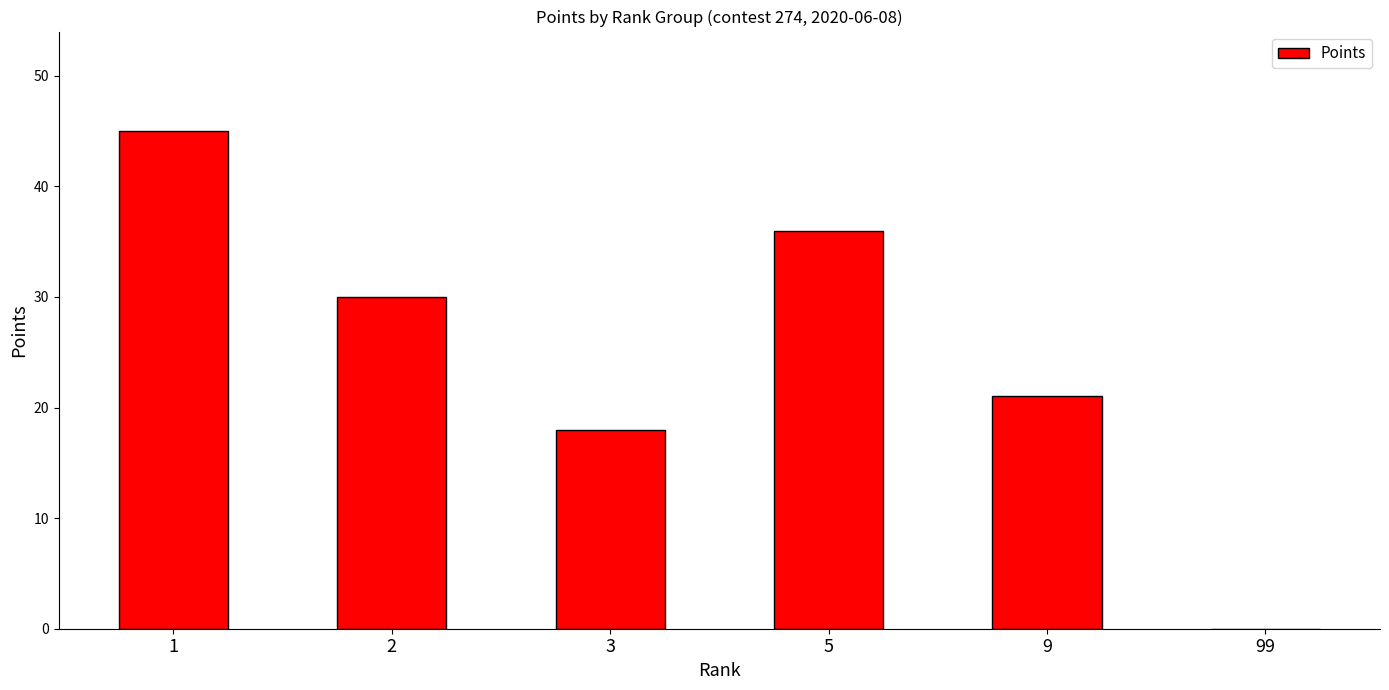

Count the number of categories in the chart.

6